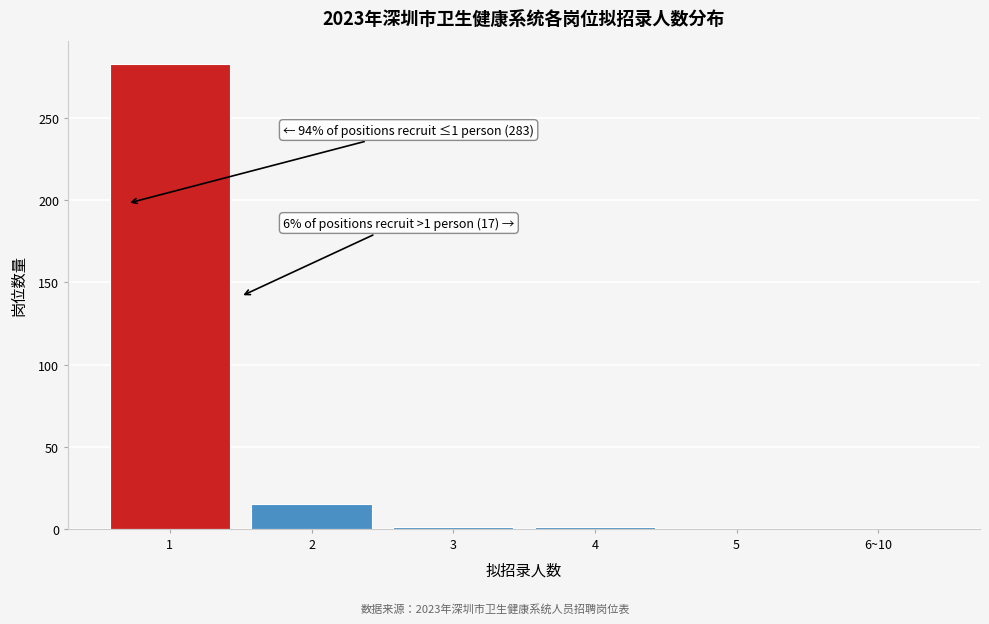

Is it true that the value at 5 is 85?

False